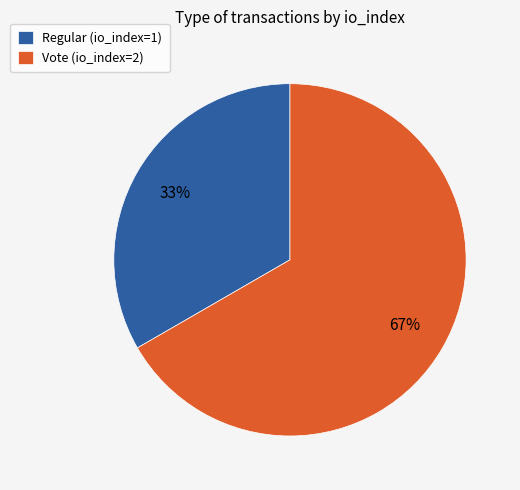

To the nearest percent, what portion does Regular (io_index=1) represent?

33%